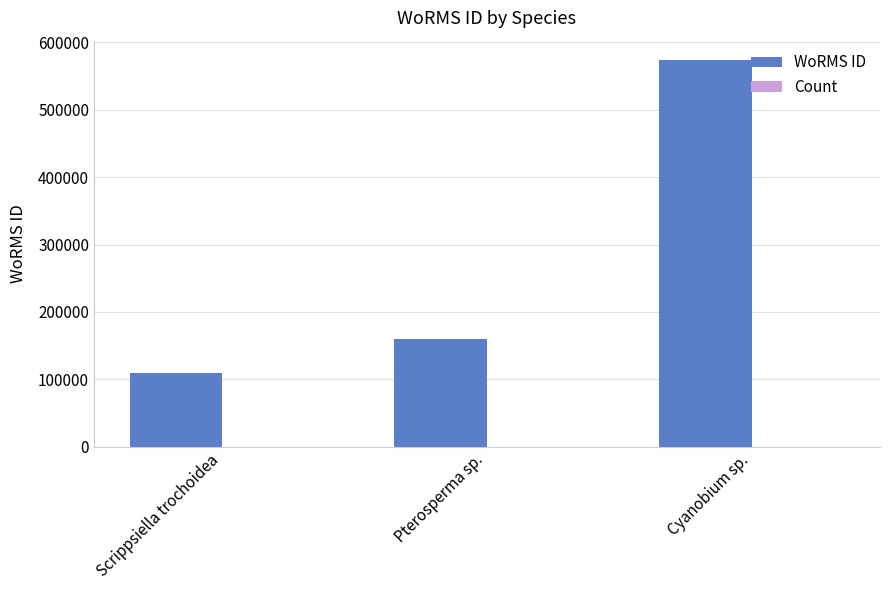

Which label corresponds to the largest value in the chart?

Cyanobium sp.